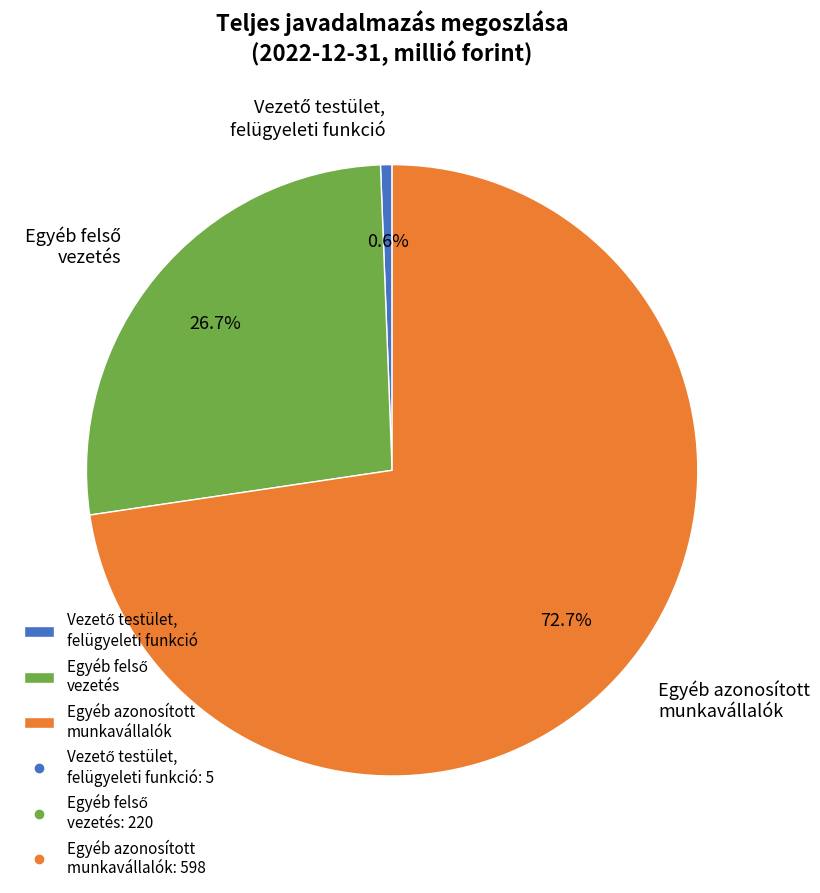

What is the largest slice in the pie chart?

Egyéb azonosított munkavállalók